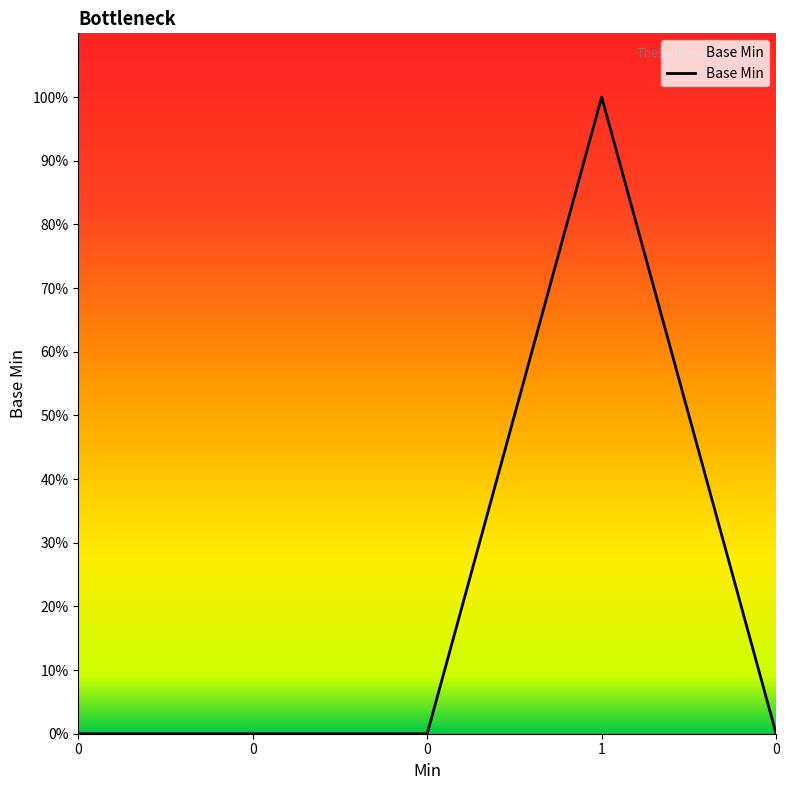

Does the chart display data point markers on the line(s)?

No